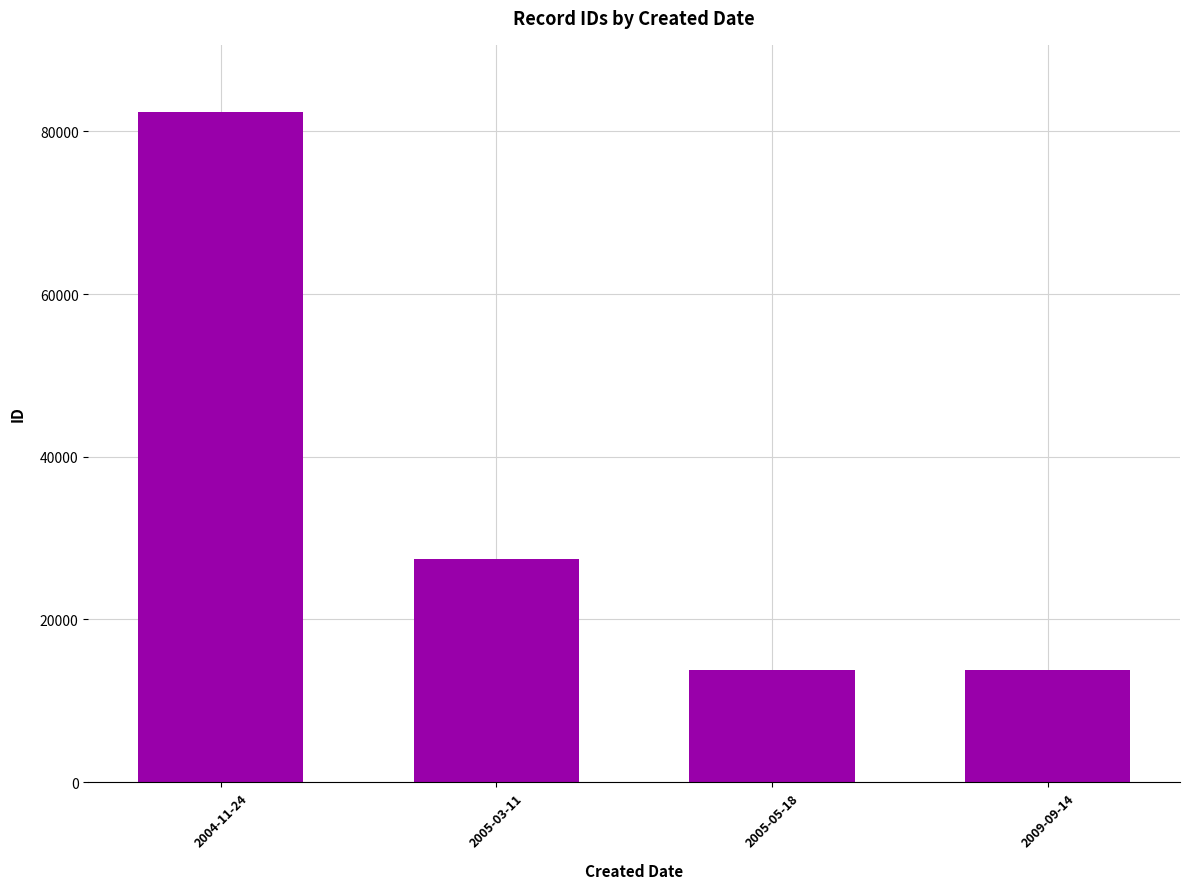

Read the value at 2005-03-11.

27476